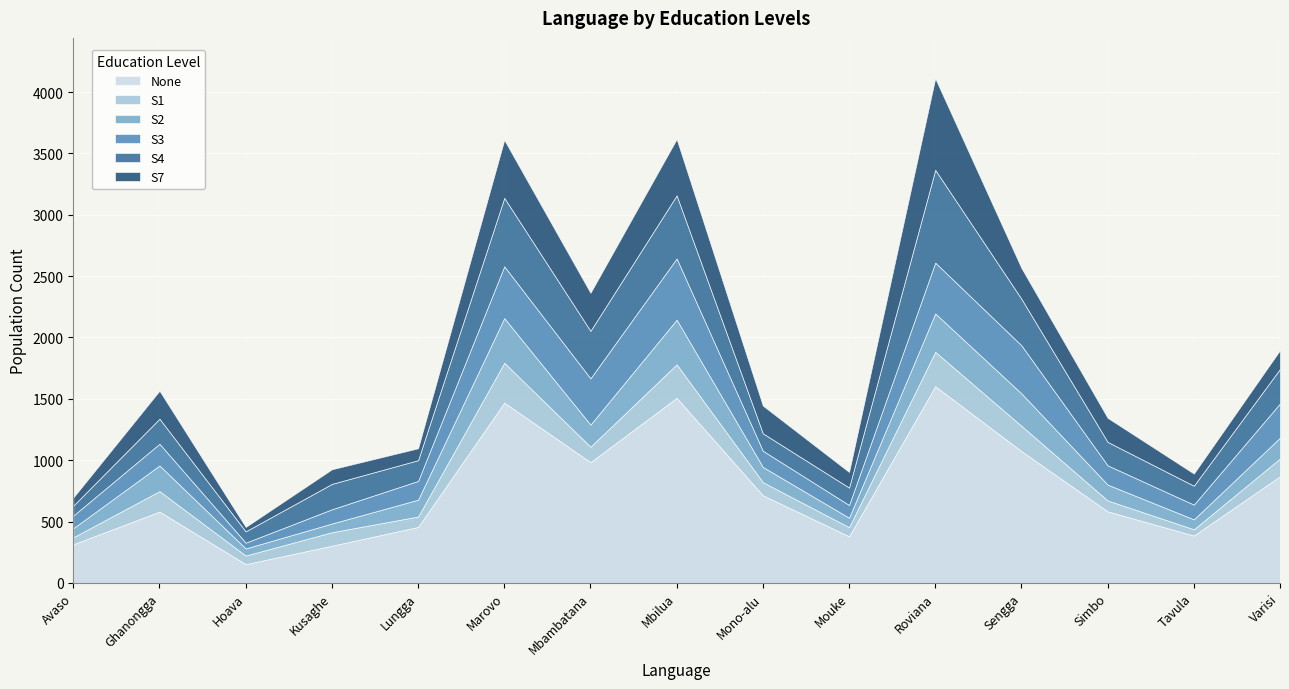

True or false: None and S1 intersect in this chart.

False